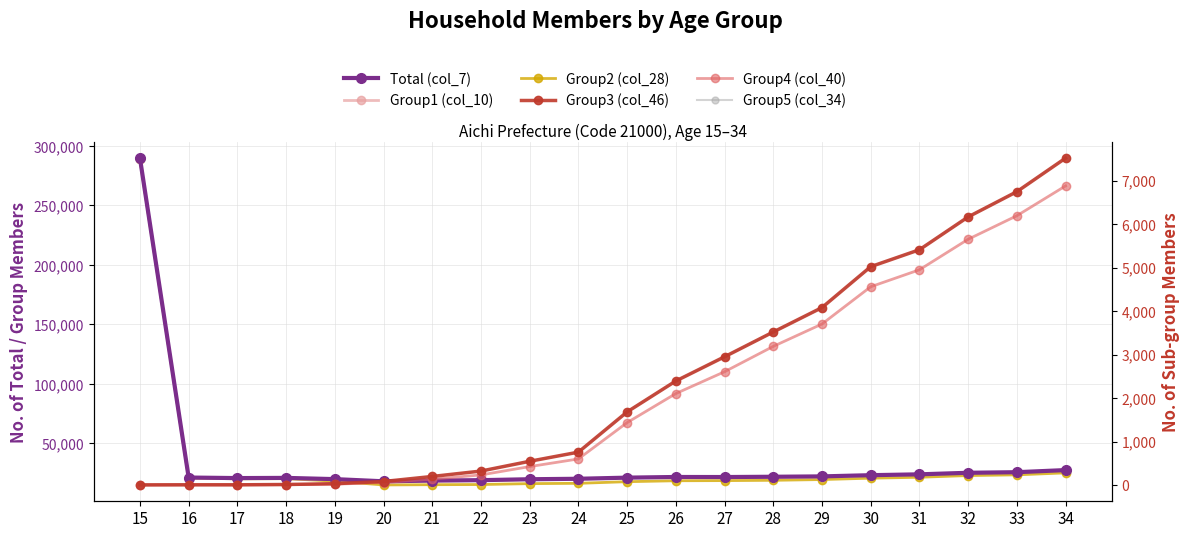

How many lines are shown in the chart?

6